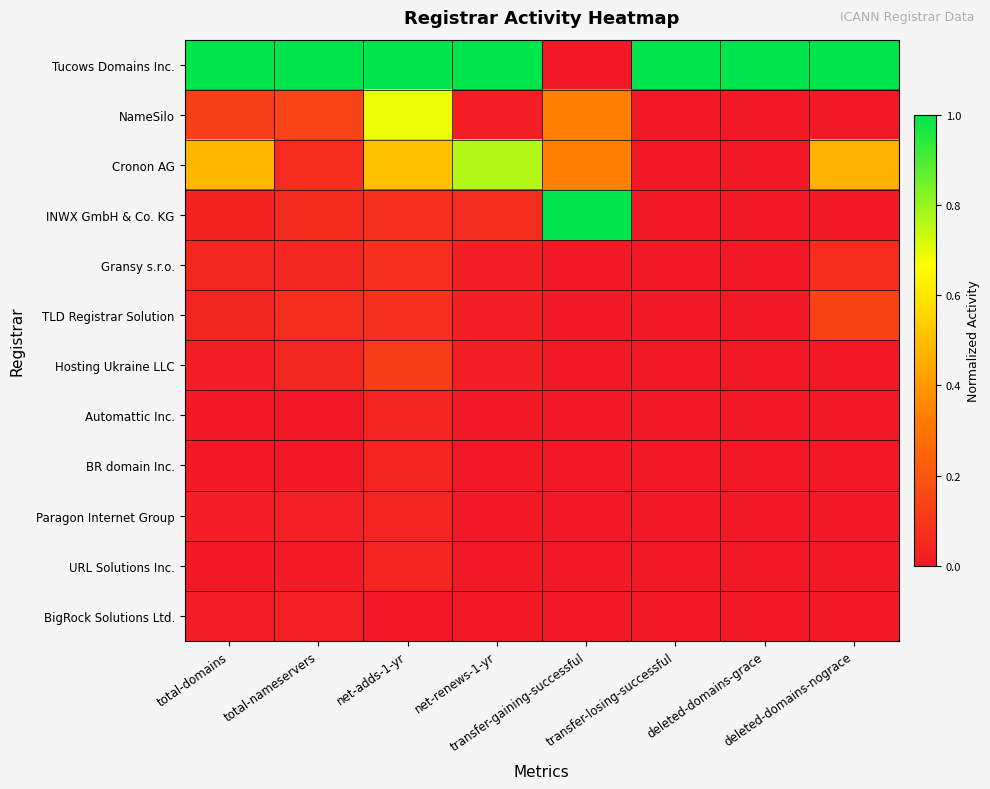

What is the spread (max minus min) of values at net-renews-1-yr?

1.0